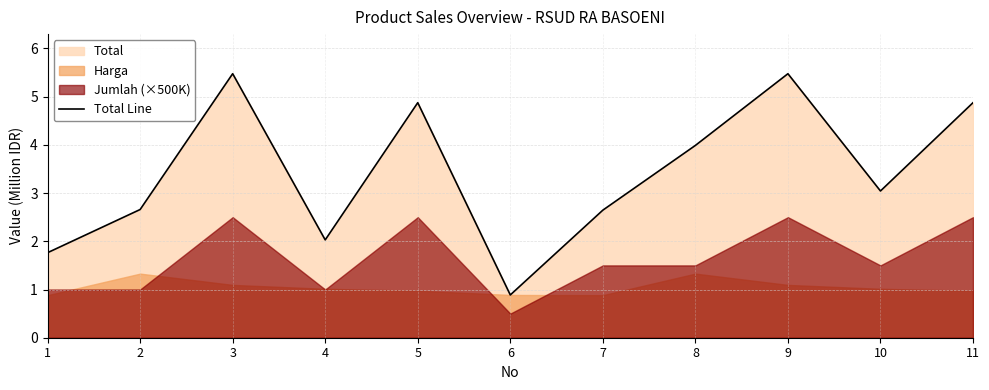

At which category does the chart reach its peak across all series?

3